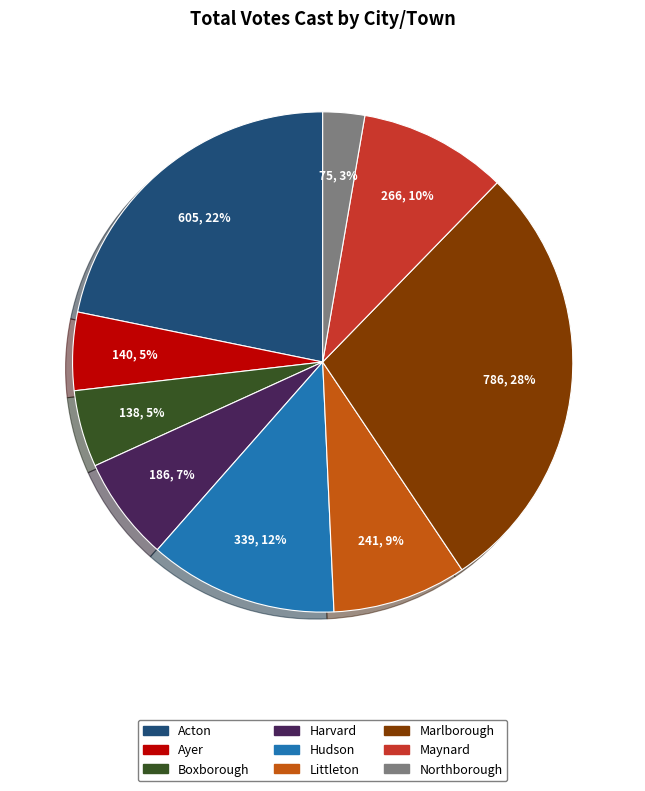

True or false: Acton accounts for 22% of the total.

True